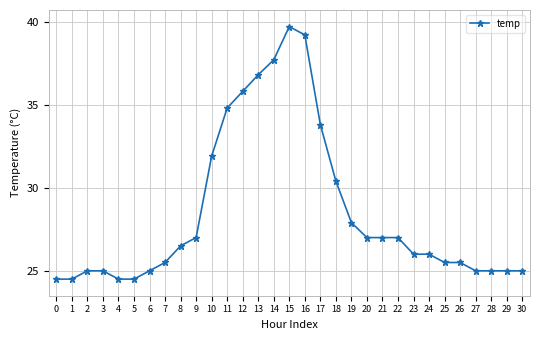

Does the chart have visible grid lines?

Yes